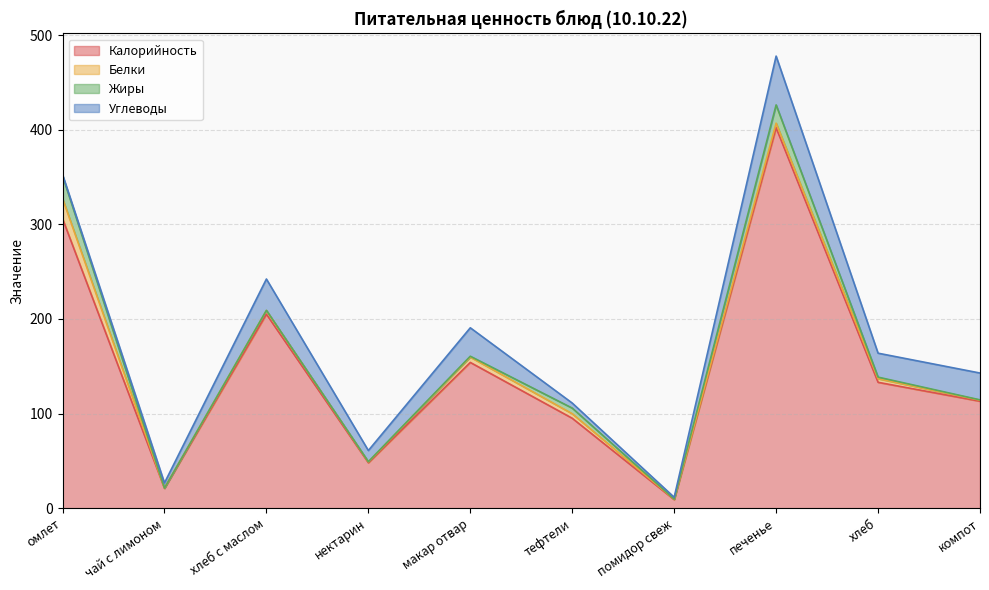

What is the maximum value shown in the chart?

402.0